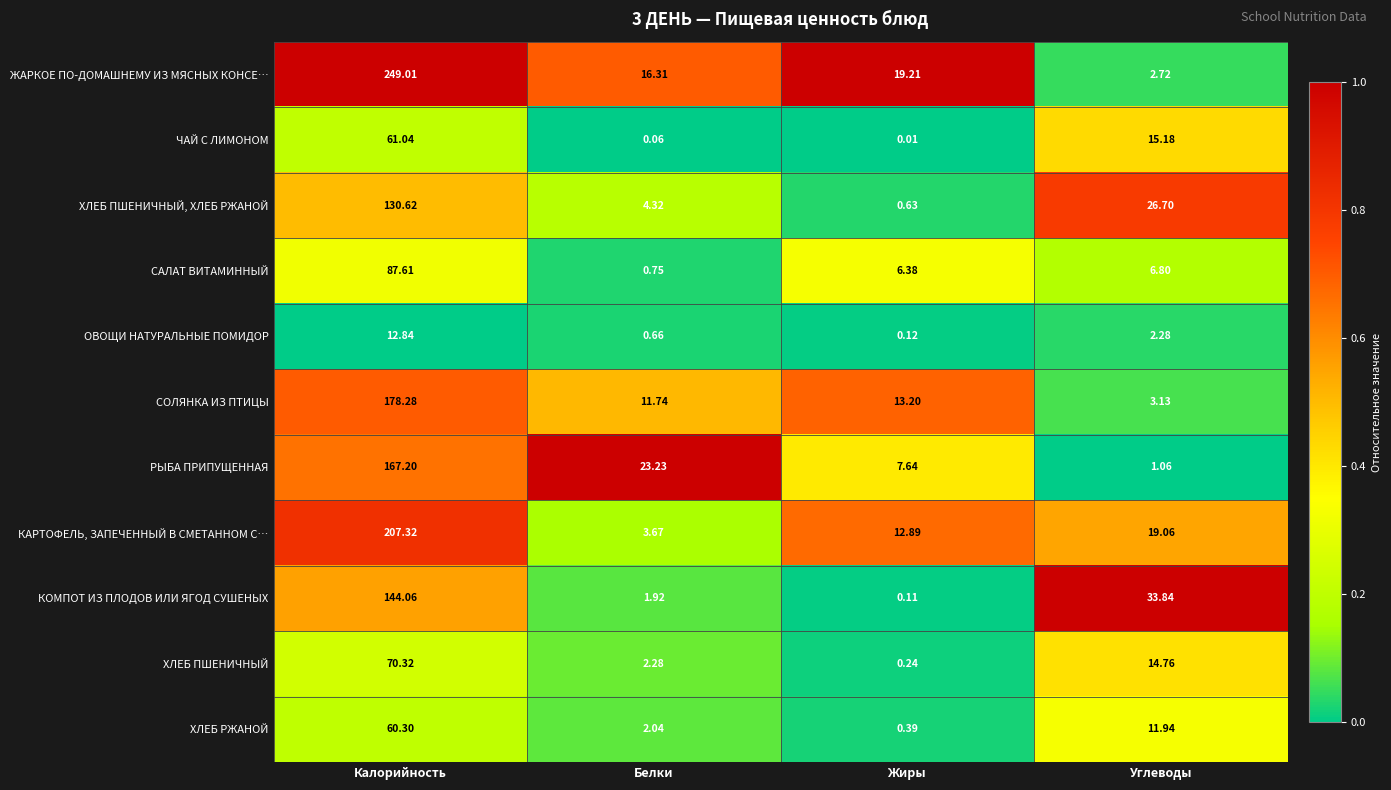

List the labels in order of САЛАТ ВИТАМИННЫЙ value, largest first.

Калорийность, Углеводы, Жиры, Белки